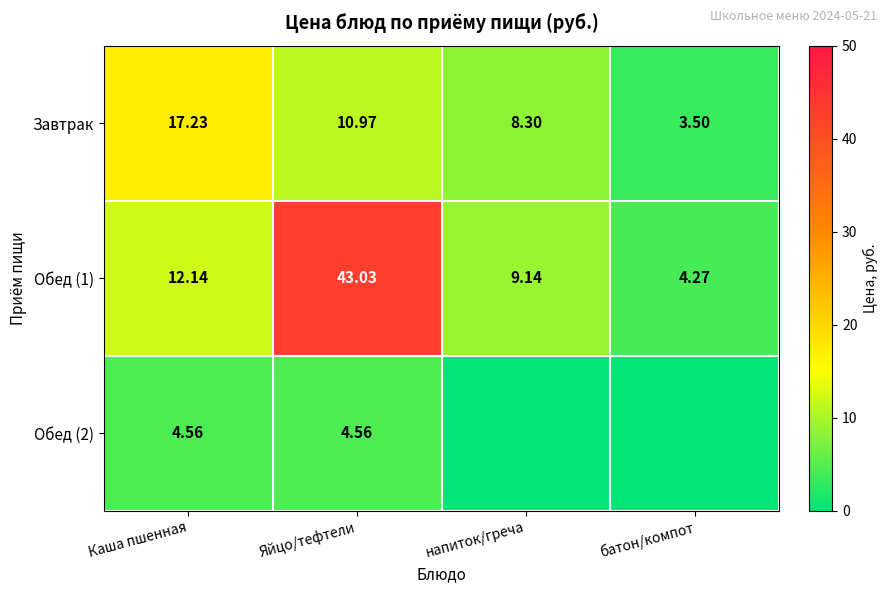

How many series are shown in this chart?

3